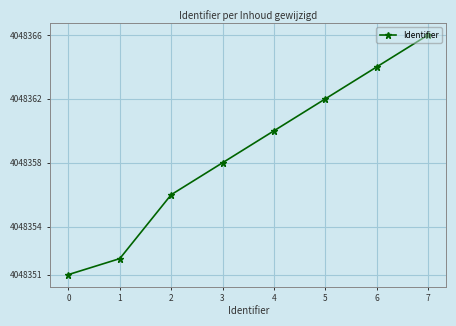

What is the average value?

4048359